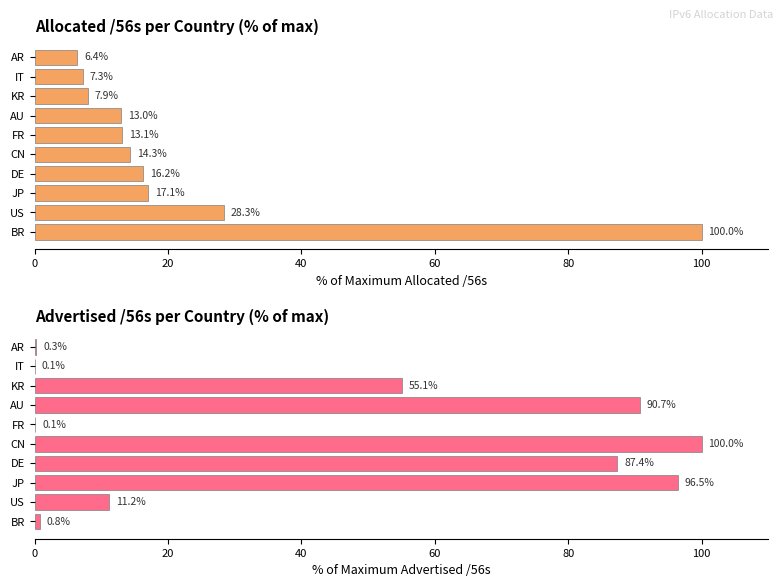

Which series has the widest spread of values?

Advertised /56s